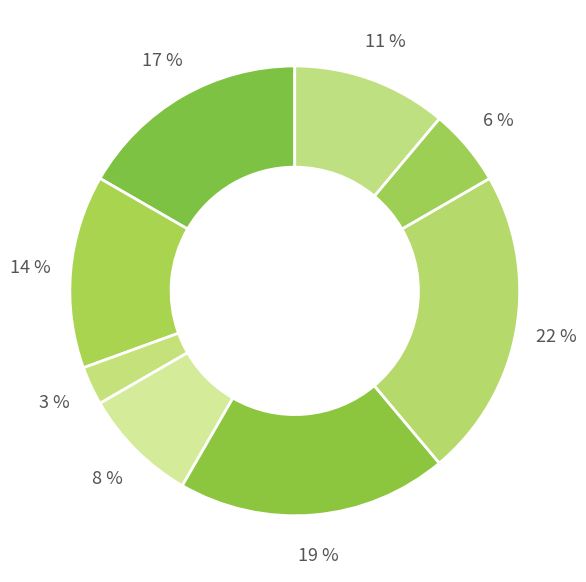

How many segments does this pie chart have?

8